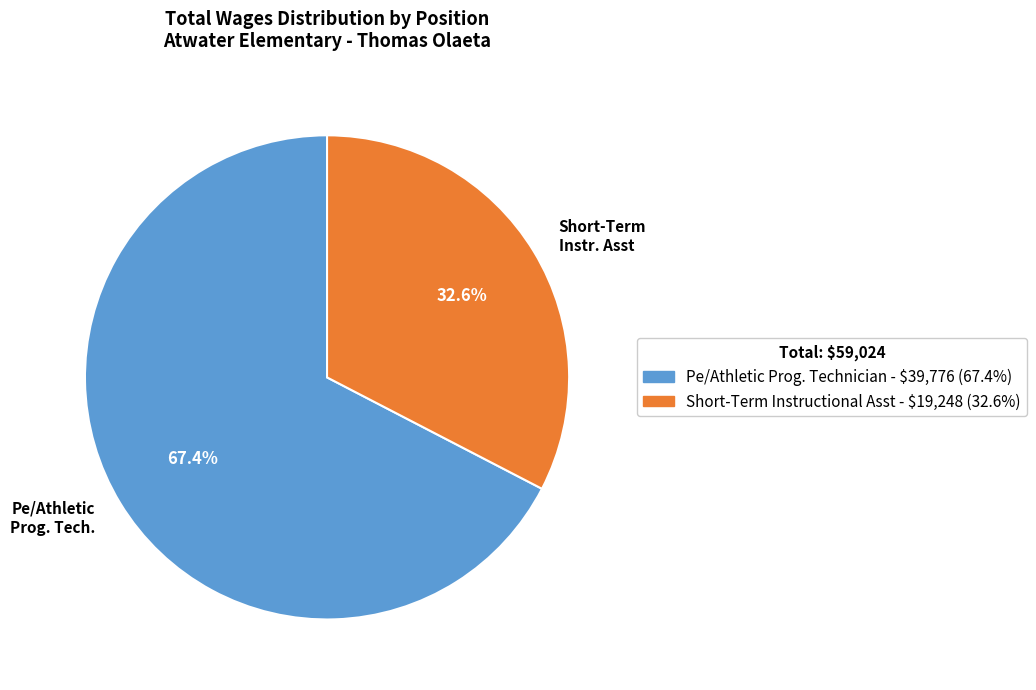

Is there any slice that represents more than half of the pie?

Yes